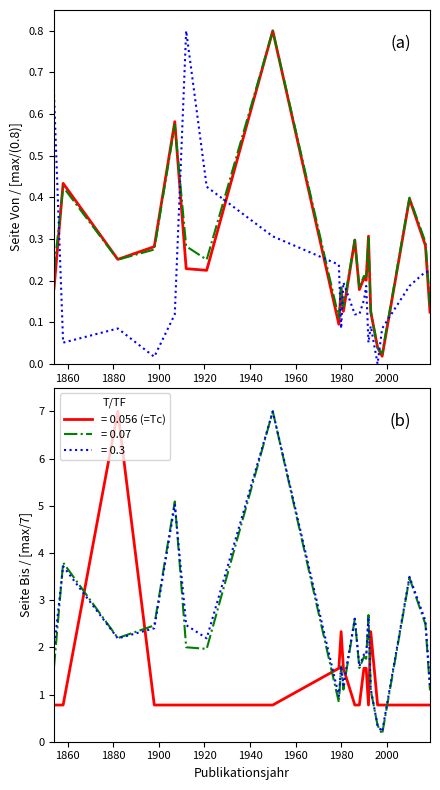

What is the maximum value for = 0.056 (=Tc)?

7.0